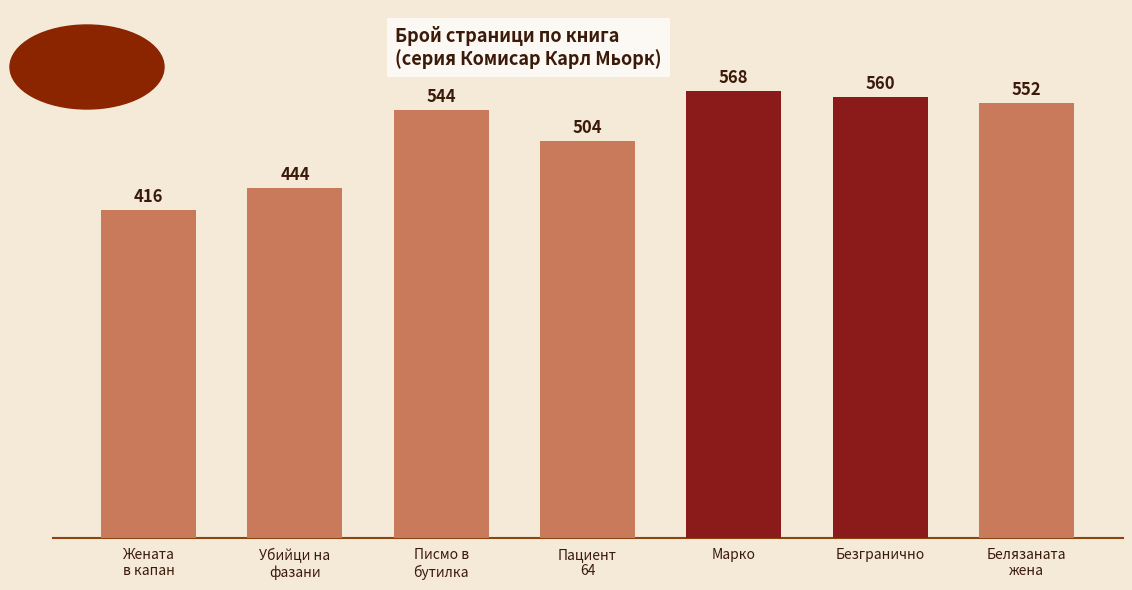

How many series are shown in this chart?

1